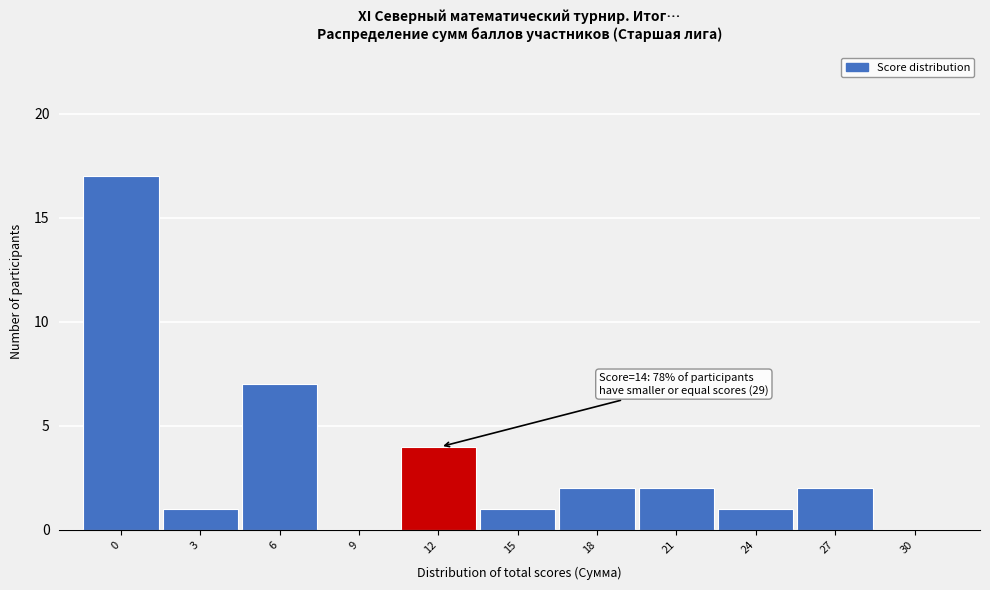

Reading left to right, list all the values displayed in this chart.

0=17	3=1	6=7	9=0	12=4	15=1	18=2	21=2	24=1	27=2	30=0